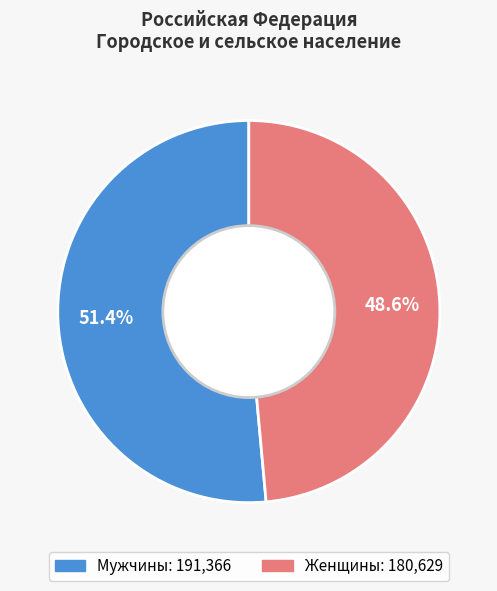

What is the total percentage of Мужчины and Женщины?

100.0%